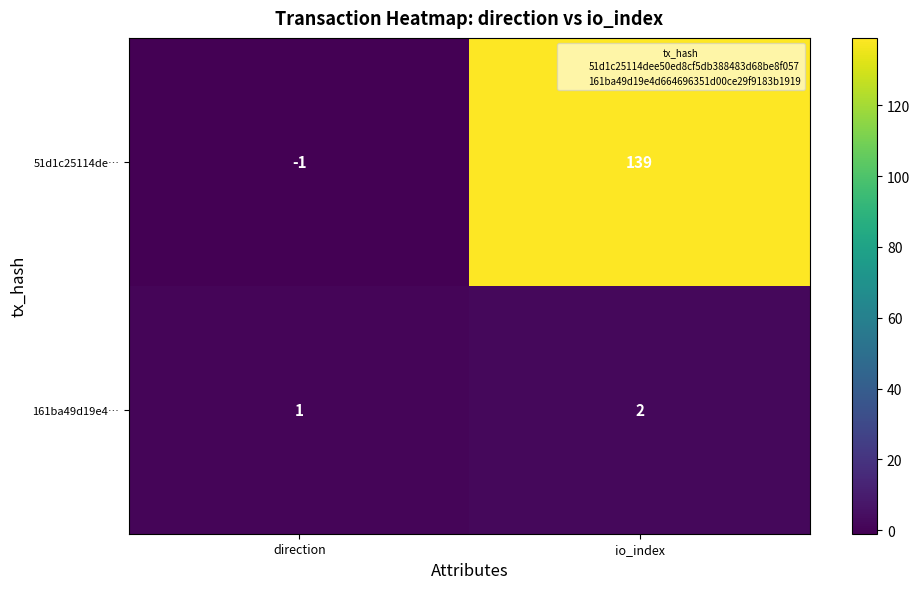

Where is 161ba49d19e4… nearest to the value 1?

direction